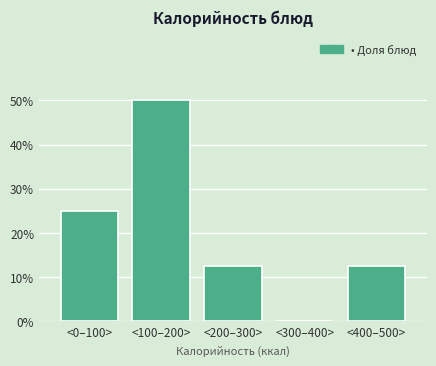

Reading left to right, extract all data points from this chart.

<0–100>=25.0	<100–200>=50.0	<200–300>=12.5	<300–400>=0.0	<400–500>=12.5